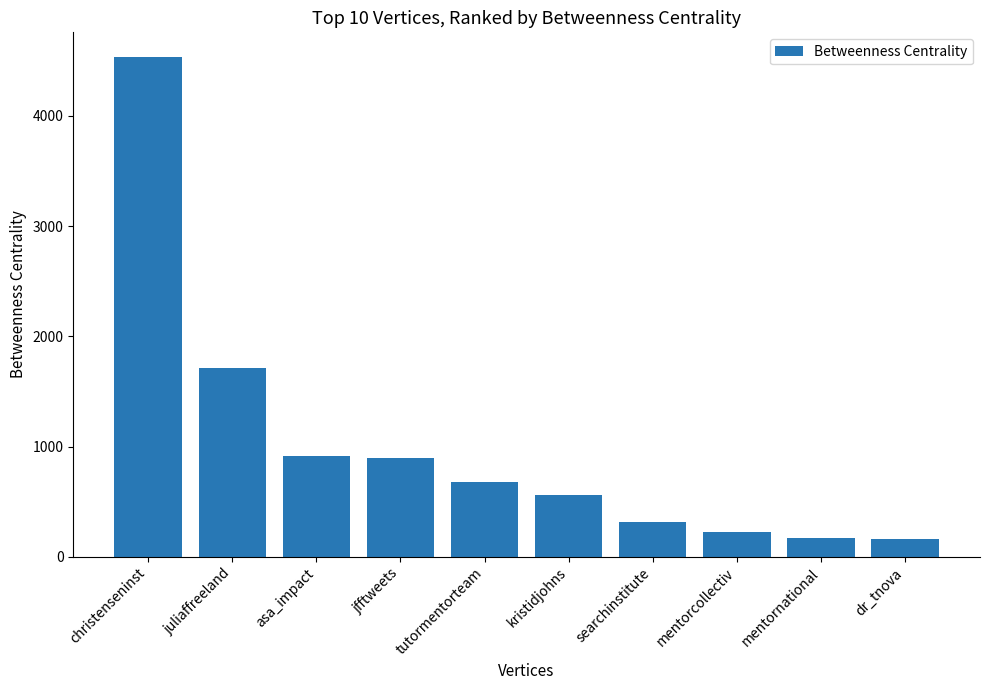

What is the value of the 2nd bar from the left?

1710.4